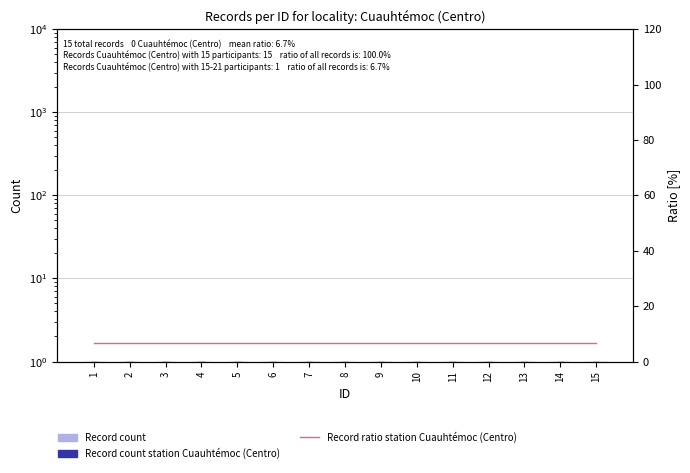

At which label is Record count closest to 1?

1